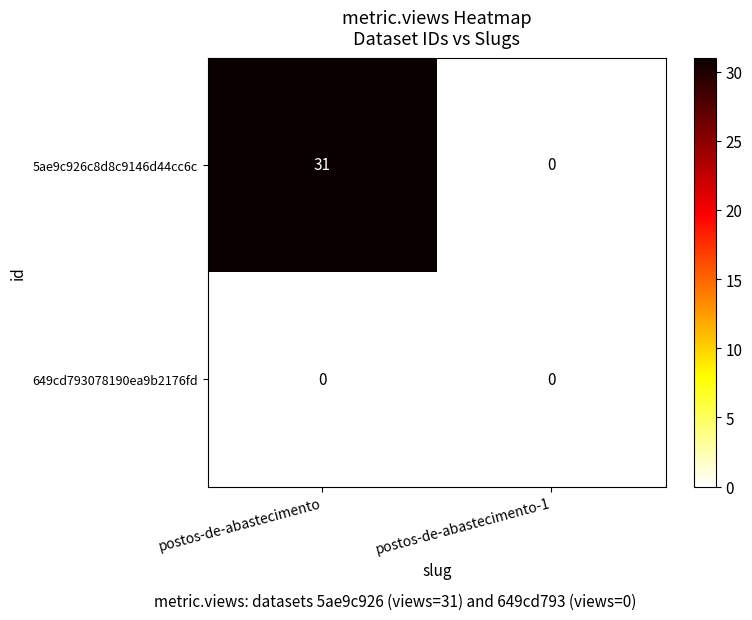

List the series in order of their overall mean, lowest first.

649cd793078190ea9b2176fd, 5ae9c926c8d8c9146d44cc6c